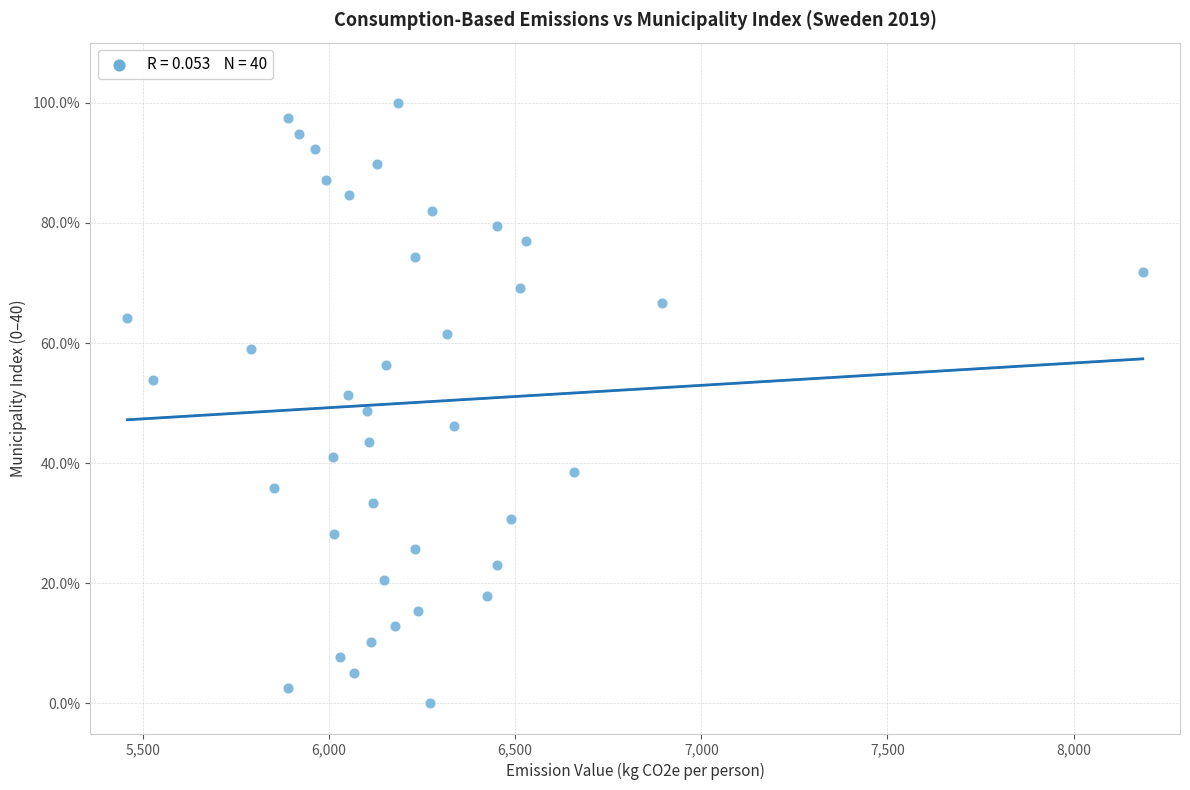

What is the range of Y values (max minus min)?

100.0